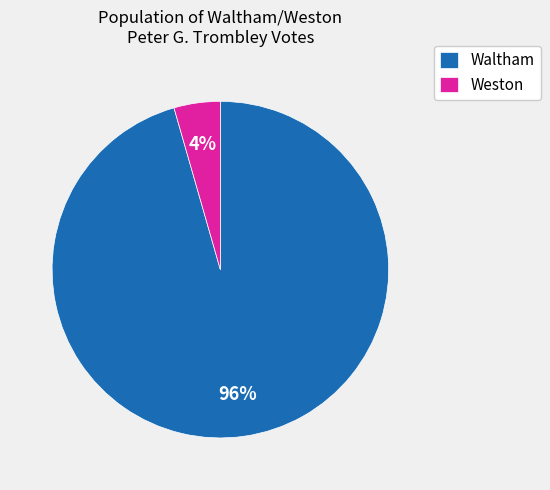

How many slices are in this pie chart?

2